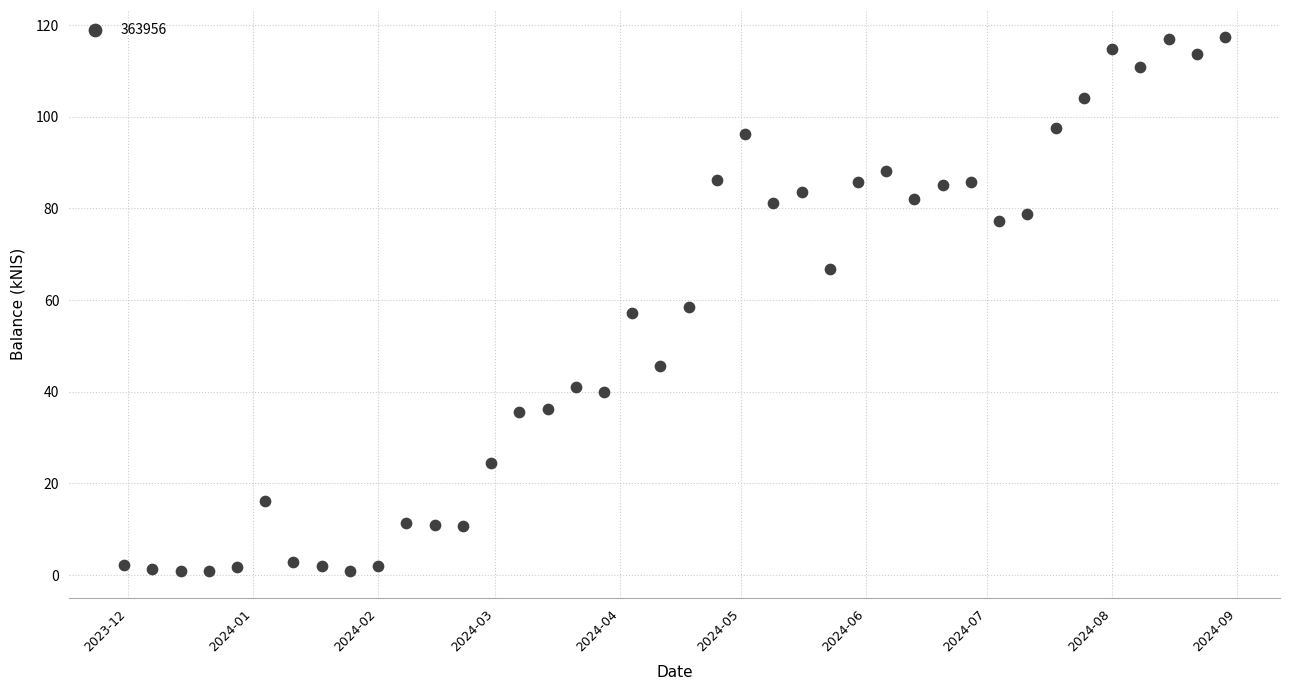

What is the range of Y values (max minus min)?

116.7